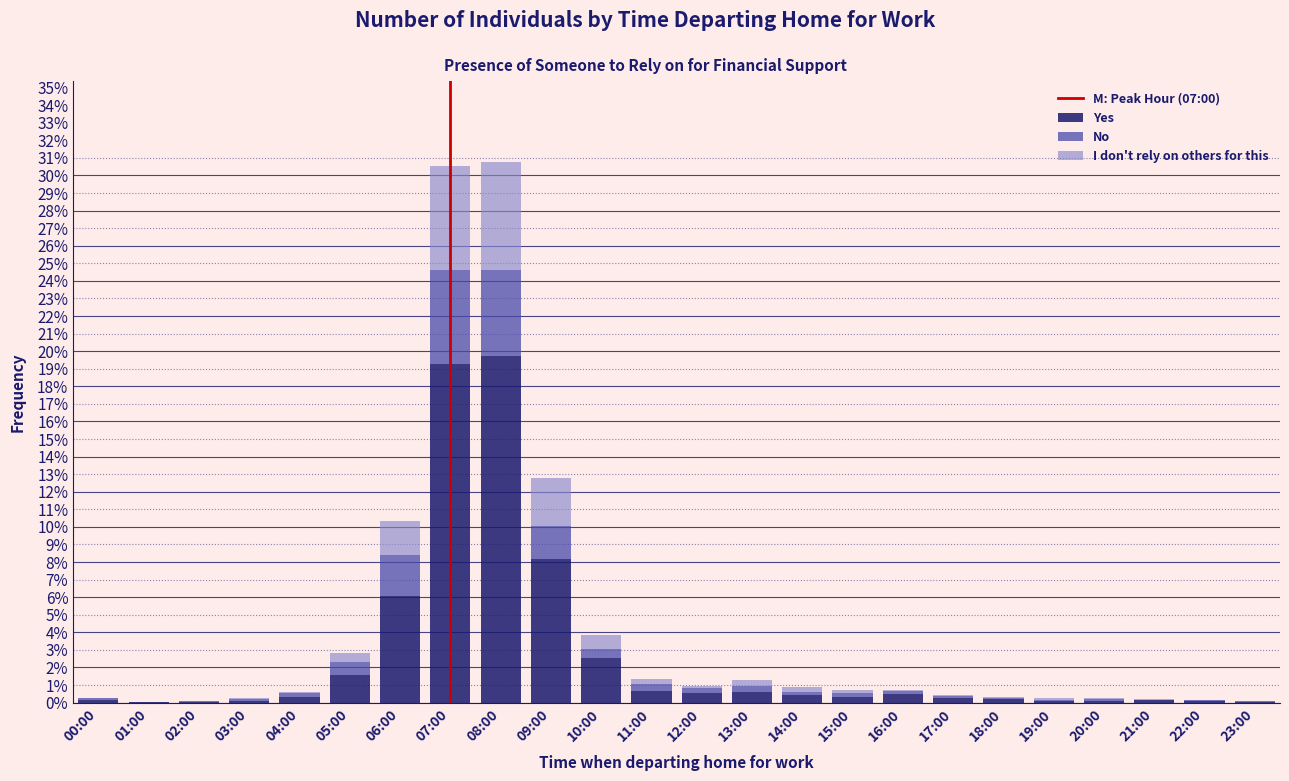

Where is Yes nearest to the value 9?

09:00